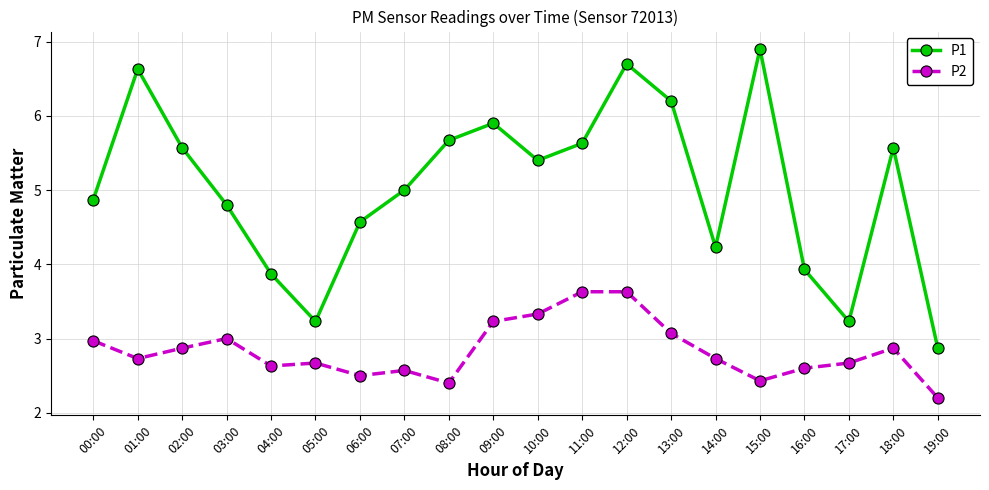

Reading left to right, extract all data points from this chart.

P1: 4.9	6.6	5.6	4.8	3.9	3.2	4.6	5.0	5.7	5.9	5.4	5.6	6.7	6.2	4.2	6.9	3.9	3.2	5.6	2.9
P2: 3.0	2.7	2.9	3.0	2.6	2.7	2.5	2.6	2.4	3.2	3.3	3.6	3.6	3.1	2.7	2.4	2.6	2.7	2.9	2.2